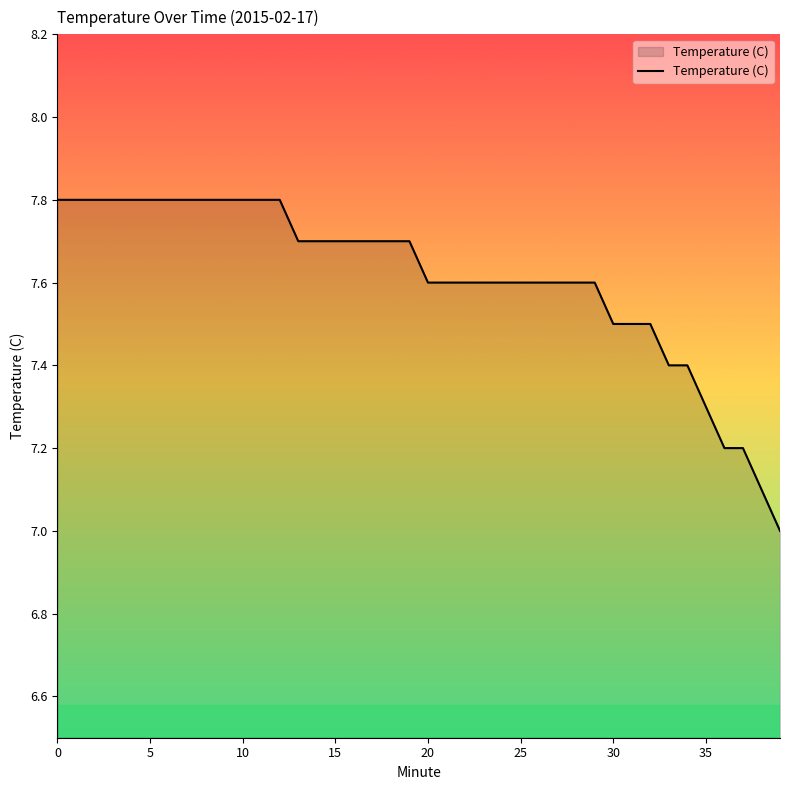

What is the greatest value displayed?

7.8